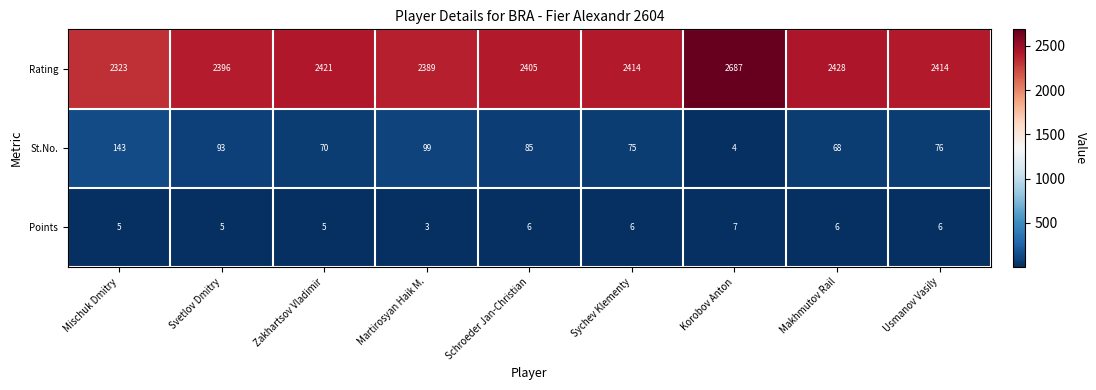

What is the total value across all series at Martirosyan Haik M.?

2491